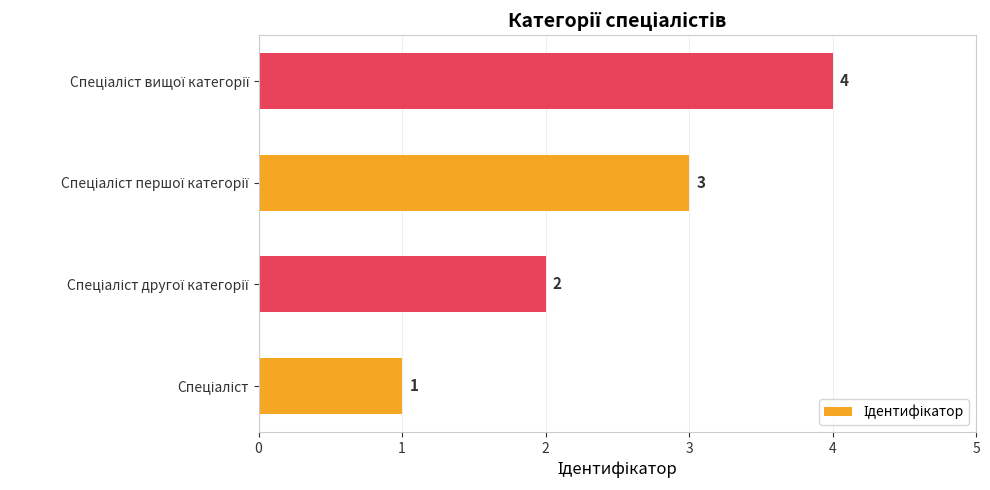

Count the number of data series in this chart.

1